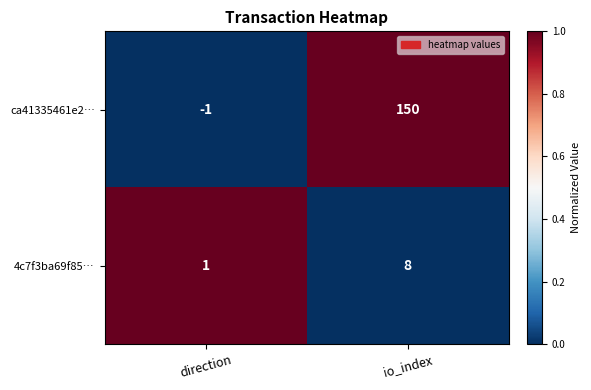

True or false: ca41335461e2… has a value of 150 at io_index.

True